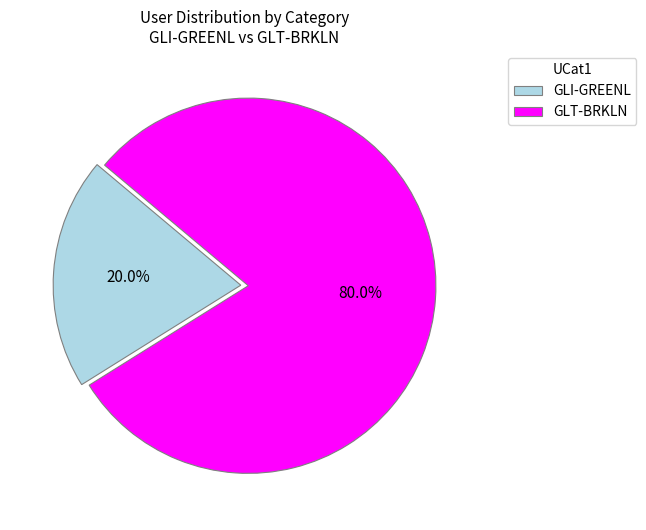

To the nearest percent, what is the difference between the GLT-BRKLN and GLI-GREENL slice percentages?

60%